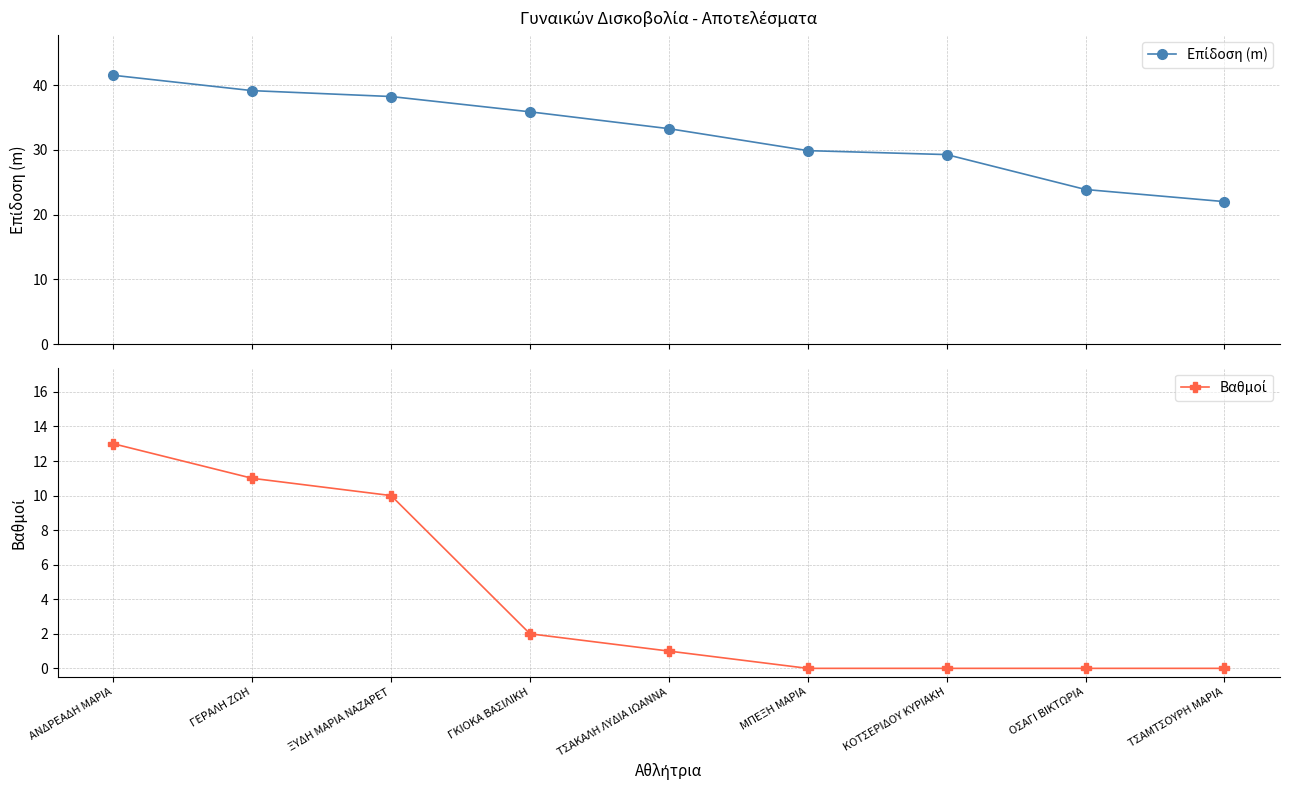

What is the highest value of the Βαθμοί series?

13.0